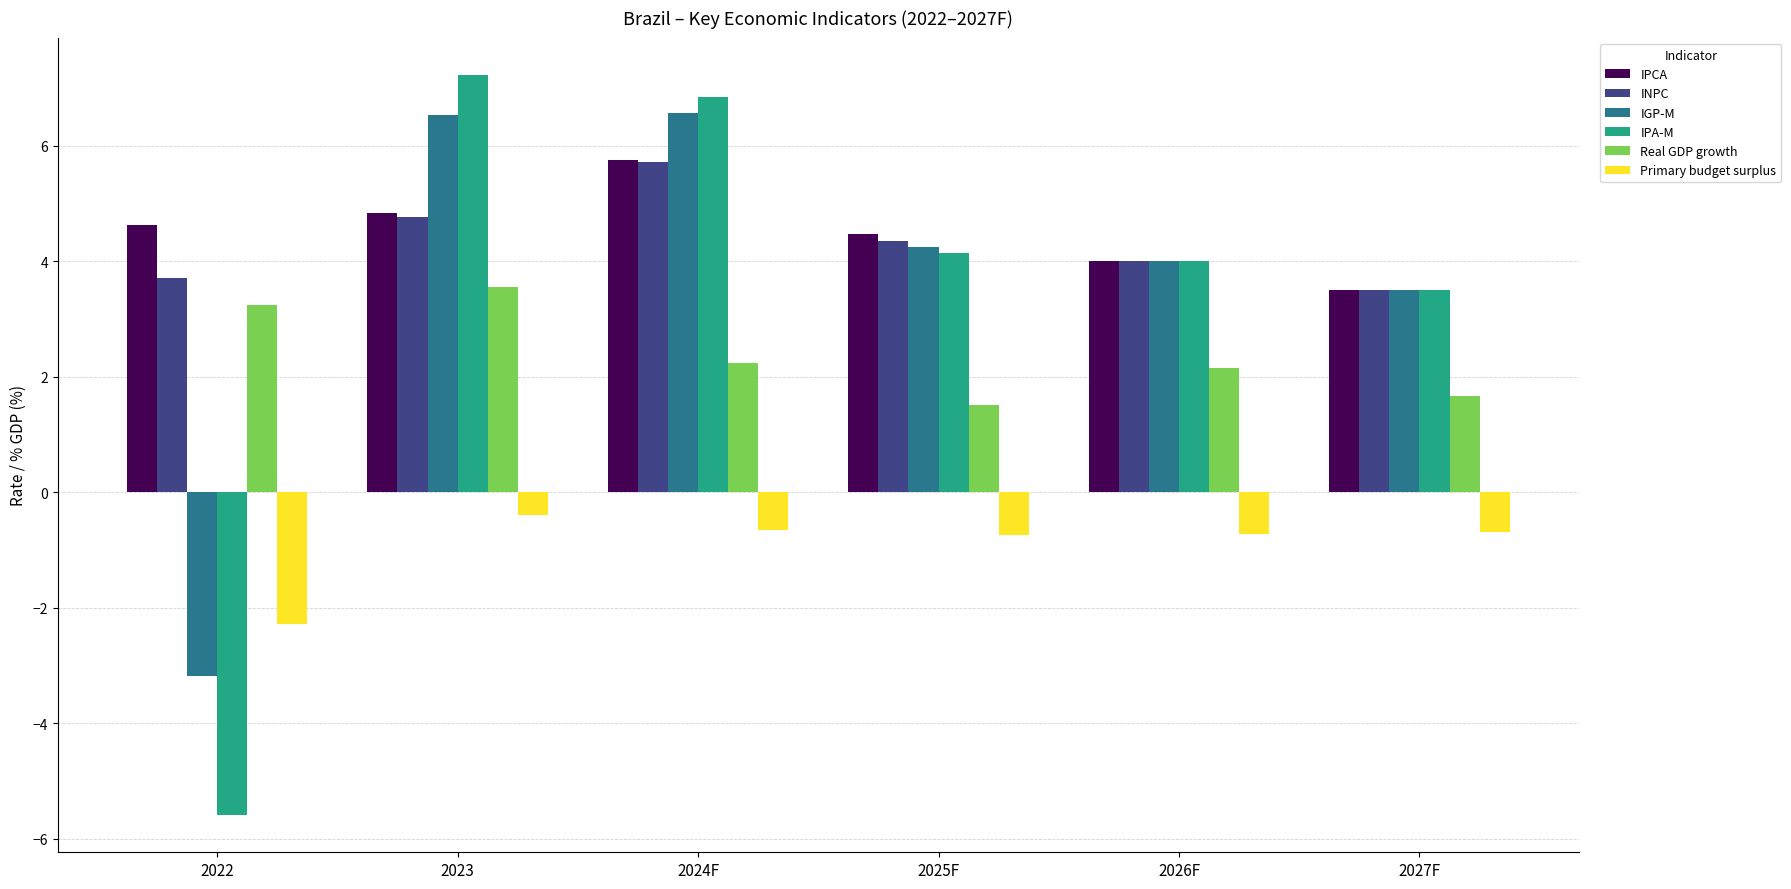

Which series changed the most between 2022 and 2027F?

IPA-M